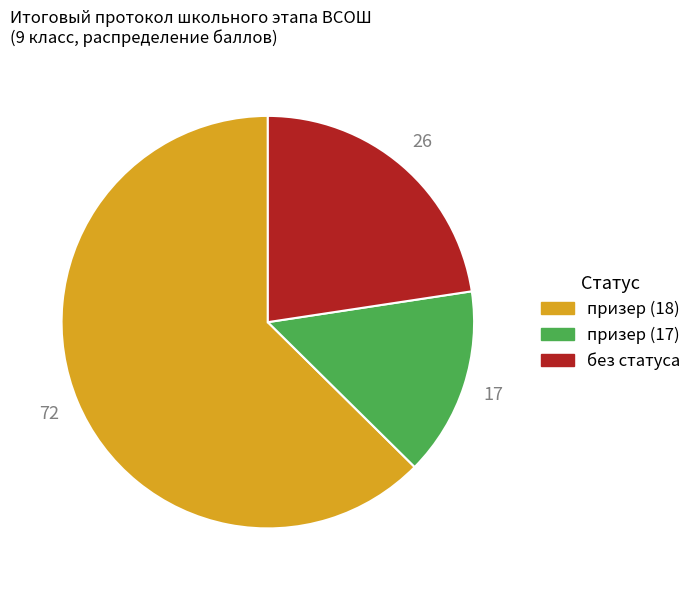

Is there a majority slice in this chart?

Yes